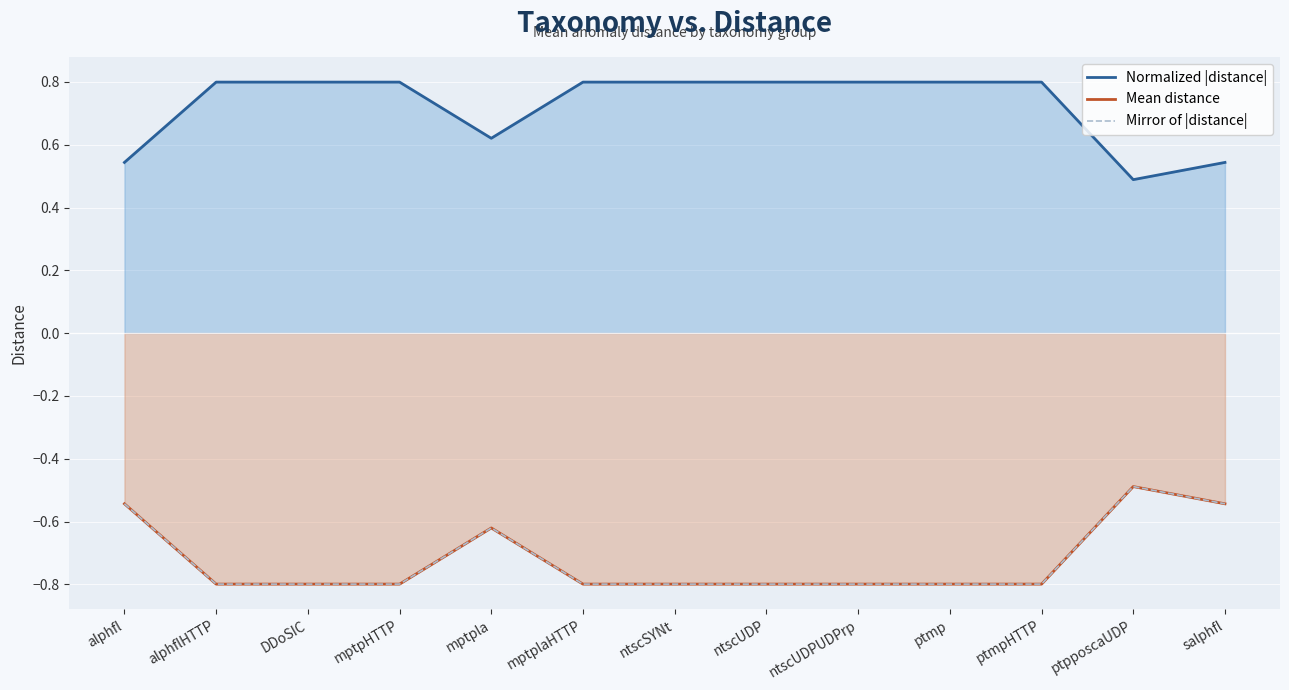

What are all the series names shown in the legend?

Normalized |distance|, Mean distance, Mirror of |distance|